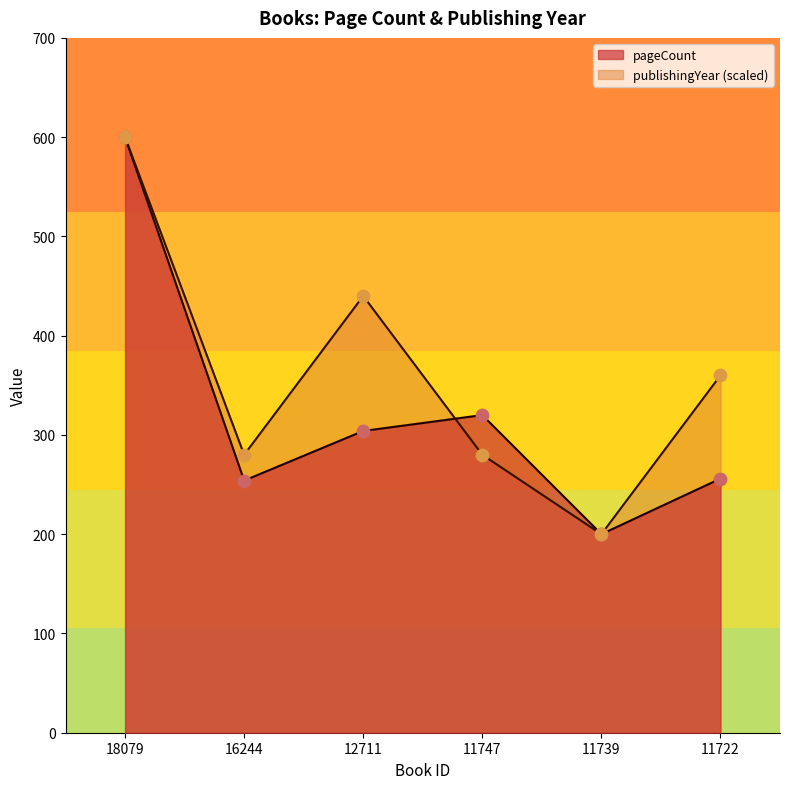

Which series reaches the minimum Y coordinate?

pageCount